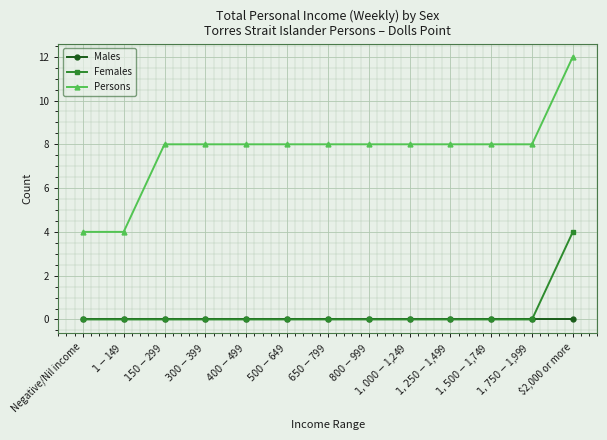

At which category does the chart reach its peak across all series?

$2,000 or more